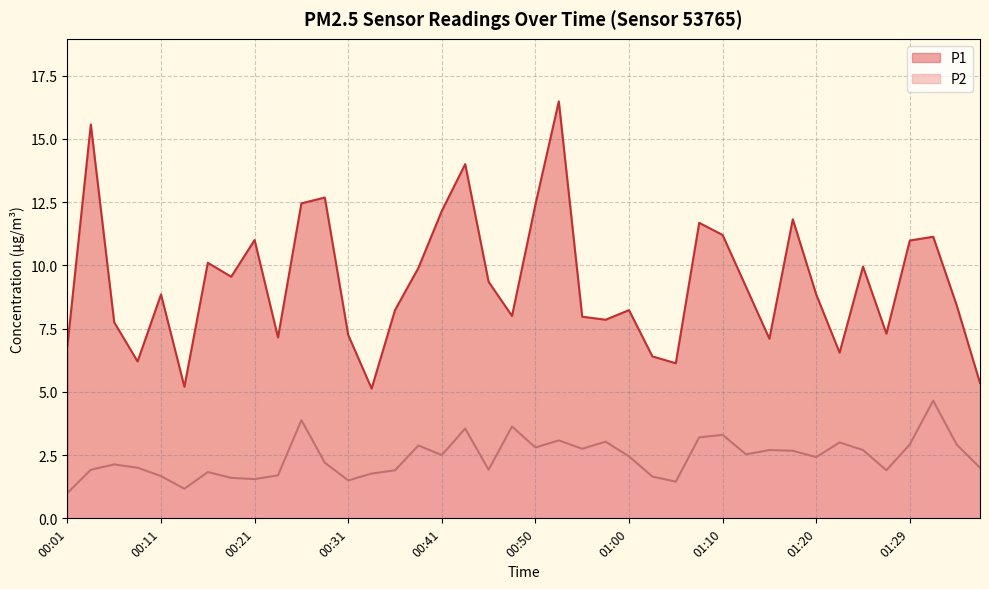

True or false: P1 and P2 cross at least once.

False